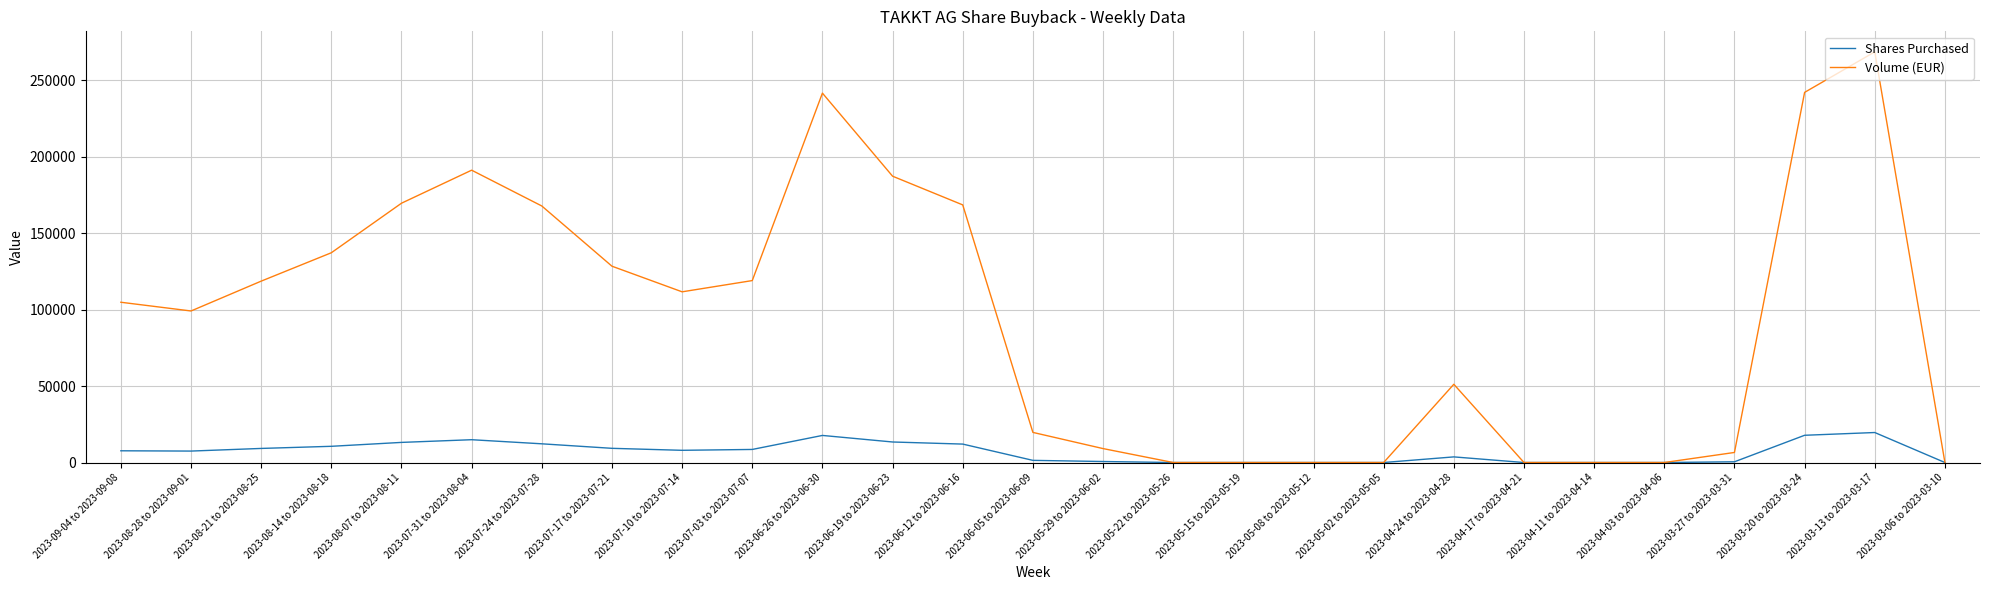

At which category is the sum across all series the highest?

2023-03-13 to 2023-03-17